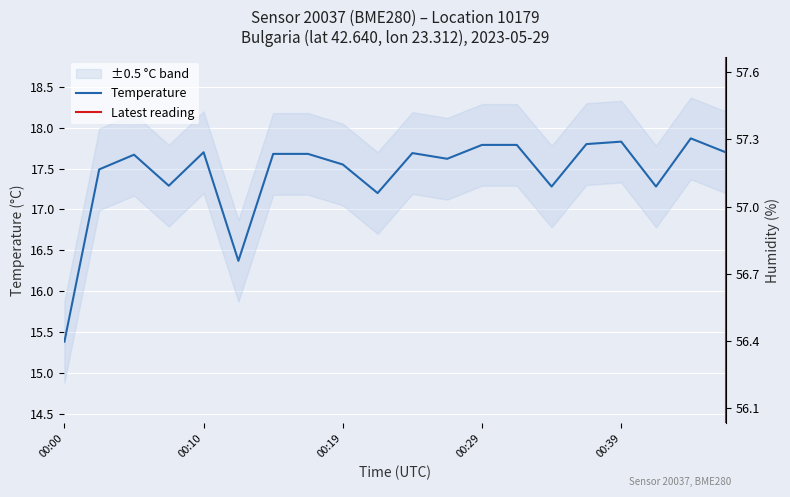

Reading left to right, what are all the values shown in this chart?

temperature: 15.4	17.5	17.7	17.3	17.7	16.4	17.7	17.7	17.6	17.2	17.7	17.6	17.8	17.8	17.3	17.8	17.8	17.3	17.9	17.7
humidity: 56.5	56.7	56.7	56.8	56.6	56.9	57.0	56.8	56.9	57.1	56.8	57.1	57.0	56.8	56.9	57.0	57.1	57.0	57.1	57.2